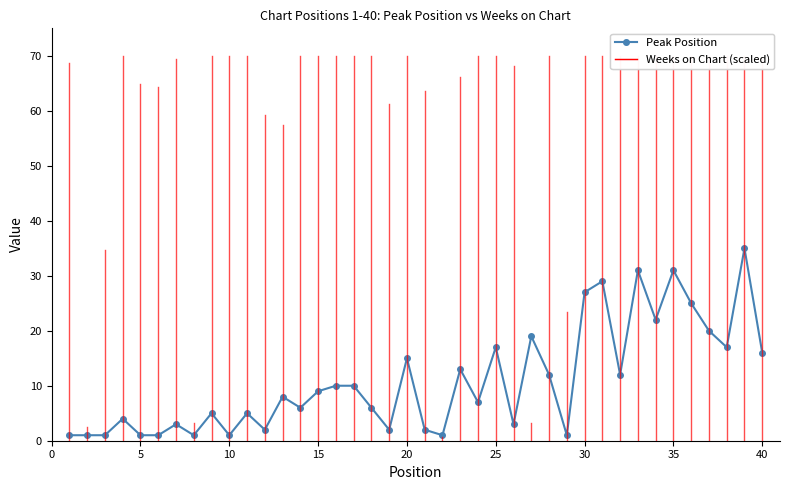

True or false: the data has more than 2 interior local peaks.

True